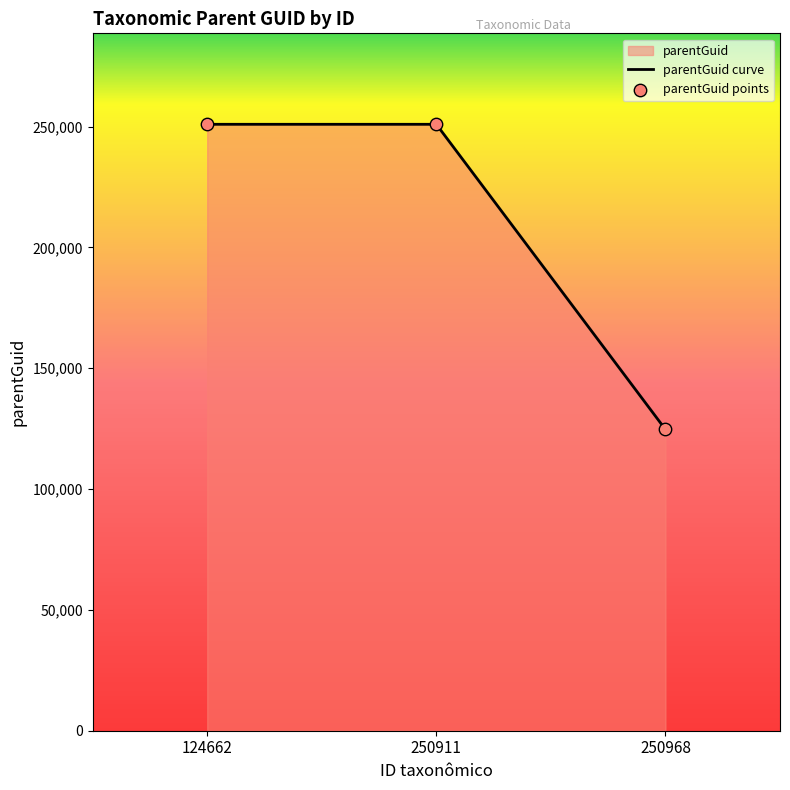

Approximately how many times larger is the value at 124662 compared to 250968?

2.0